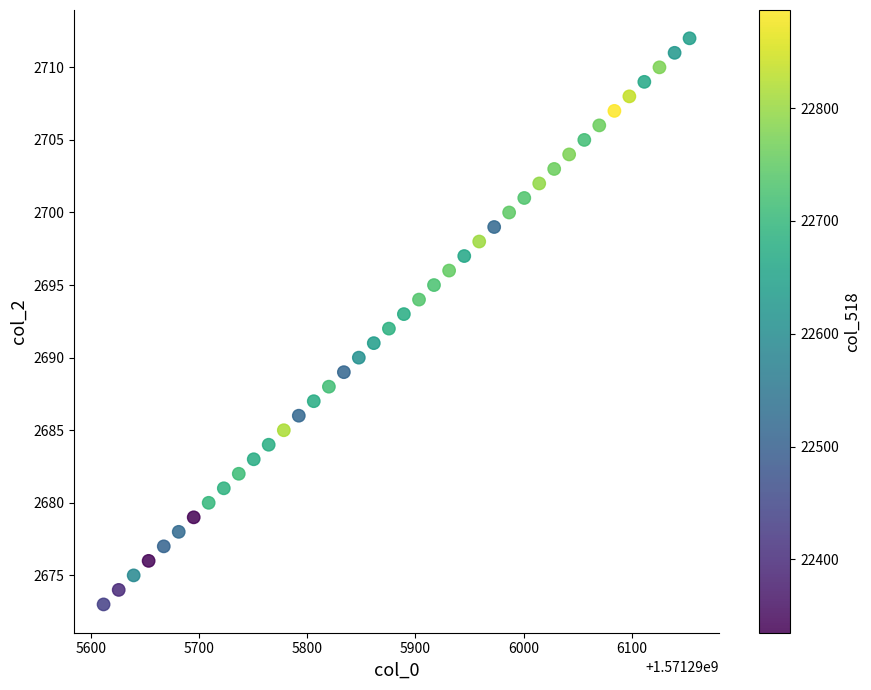

What is the range of Y values (max minus min)?

39